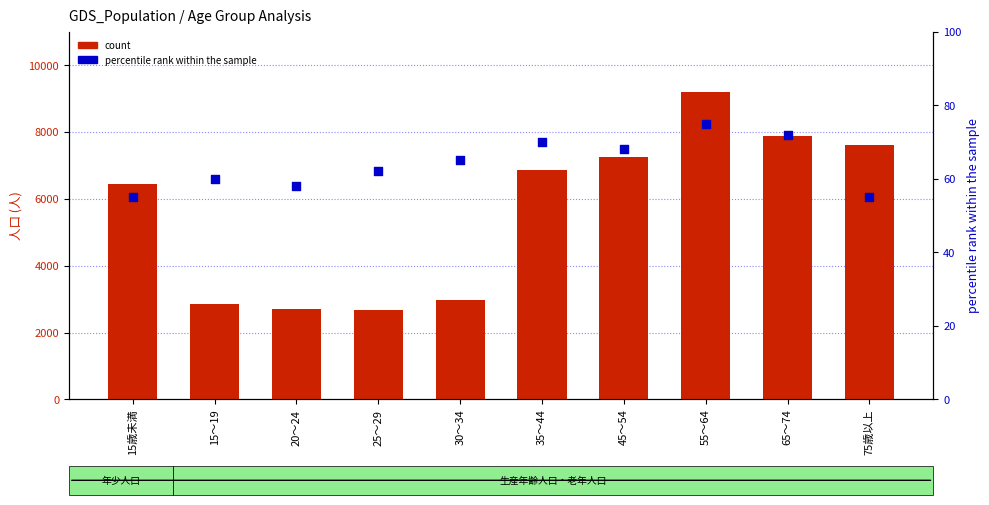

At which category is the sum across all series the highest?

55～64